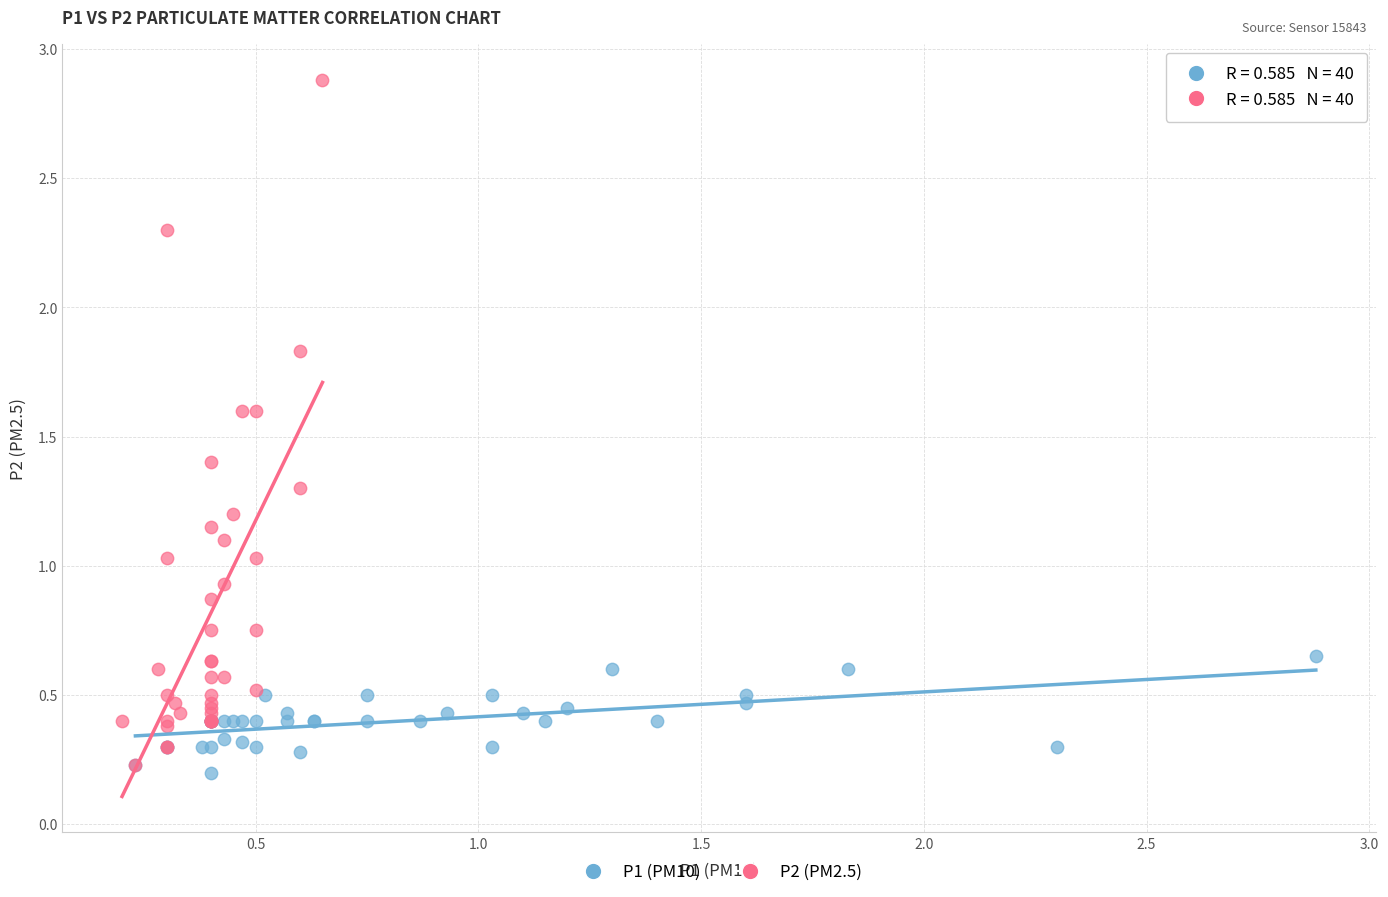

Which series has the largest Y range (max minus min)?

P2 (PM2.5)